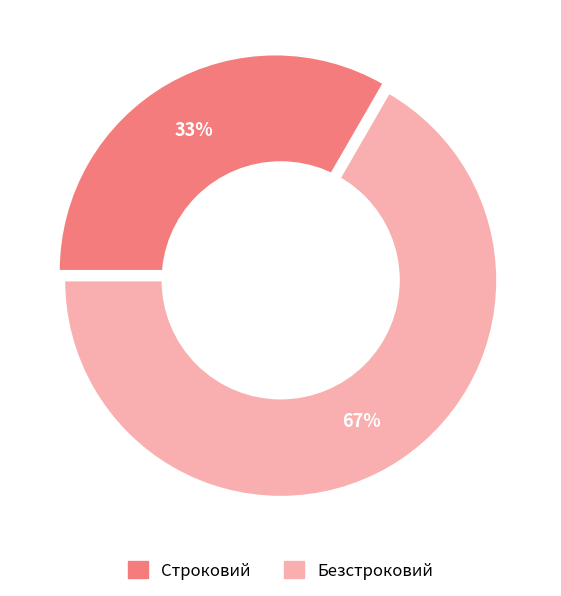

Between Безстроковий and Строковий, which is larger?

Безстроковий